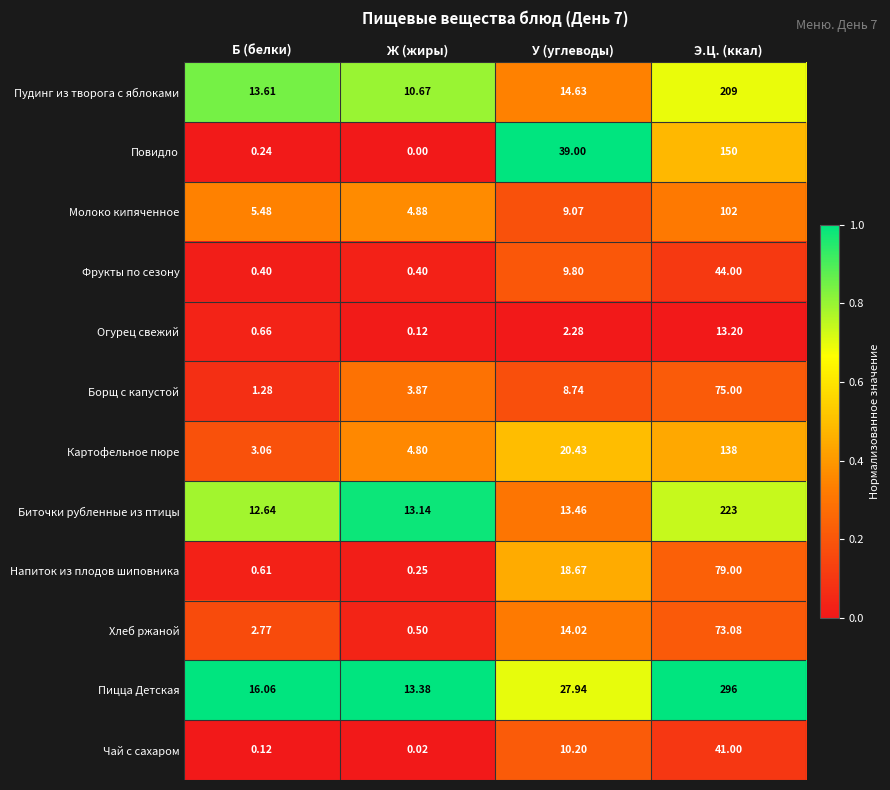

What is the spread (max minus min) of values at У (углеводы)?

36.7